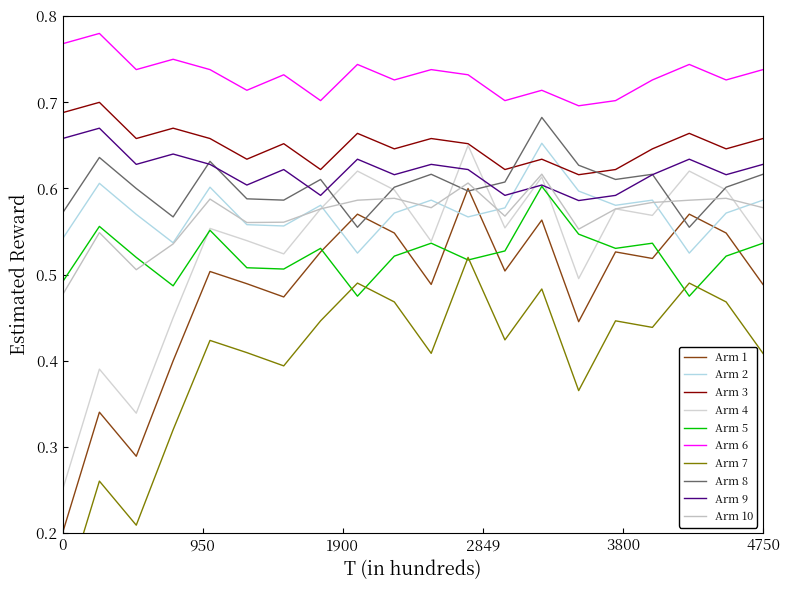

Count the humidity values in the range 0 to 1.

20